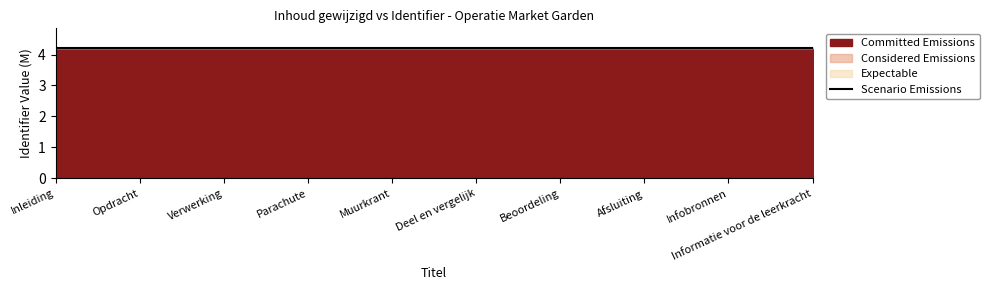

Reading left to right, transcribe all the data shown in this chart.

4.2	4.2	4.2	4.2	4.2	4.2	4.2	4.2	4.2	4.2